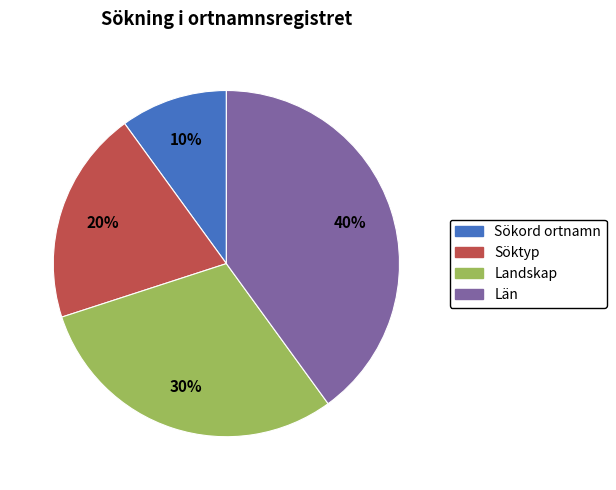

Do Söktyp and Sökord ortnamn together represent more than half of the pie?

No